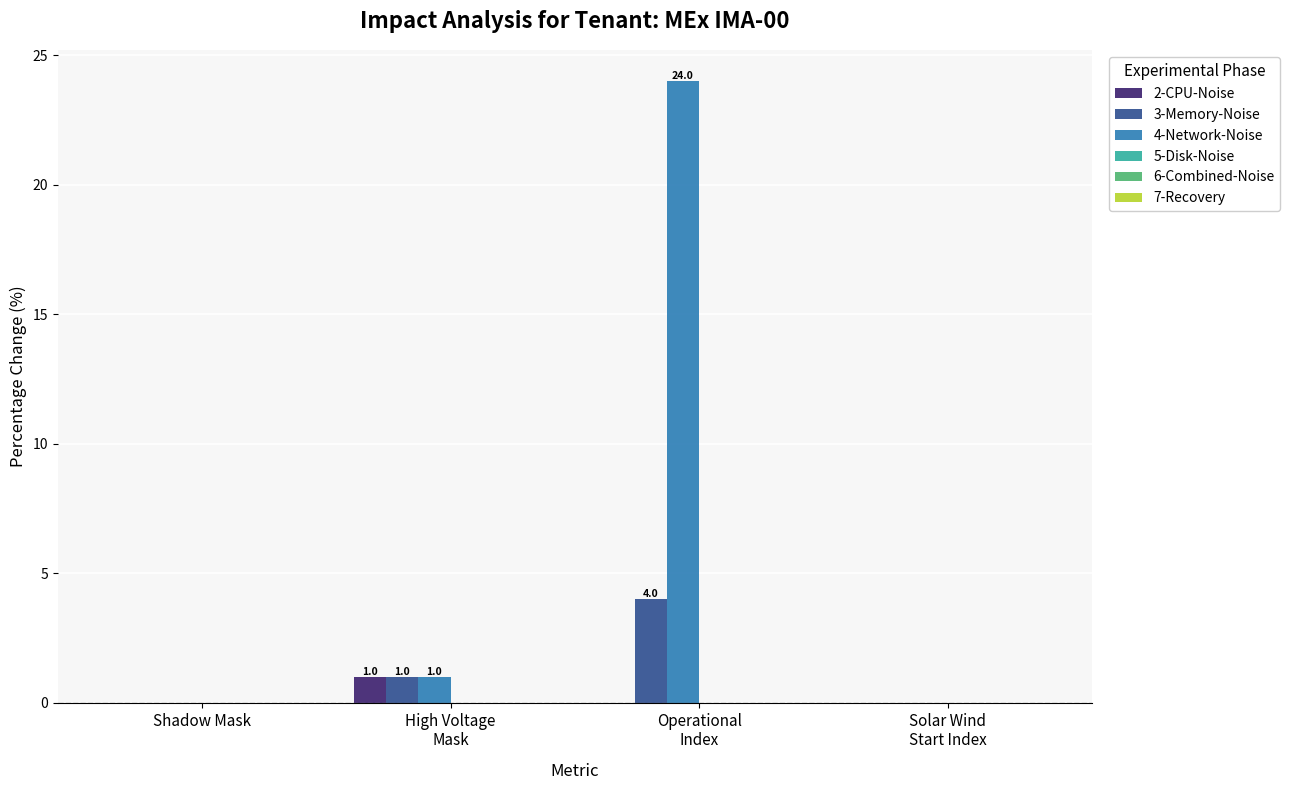

Which series has the largest total across all categories?

4-Network-Noise